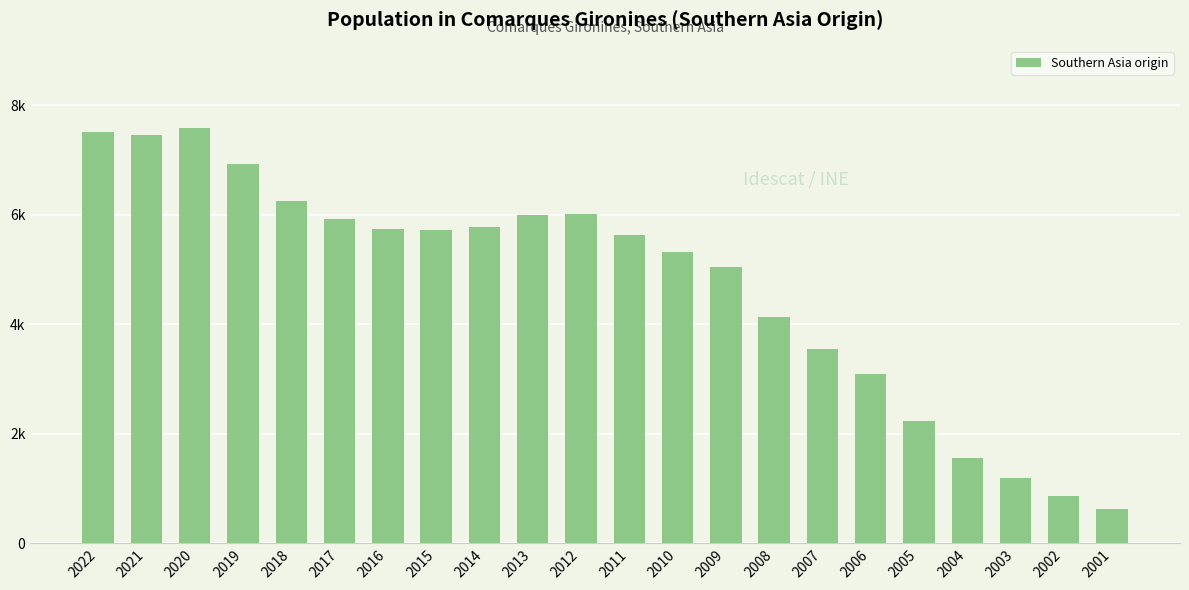

The chart shows a value of 5481 at 2006. True or false?

False